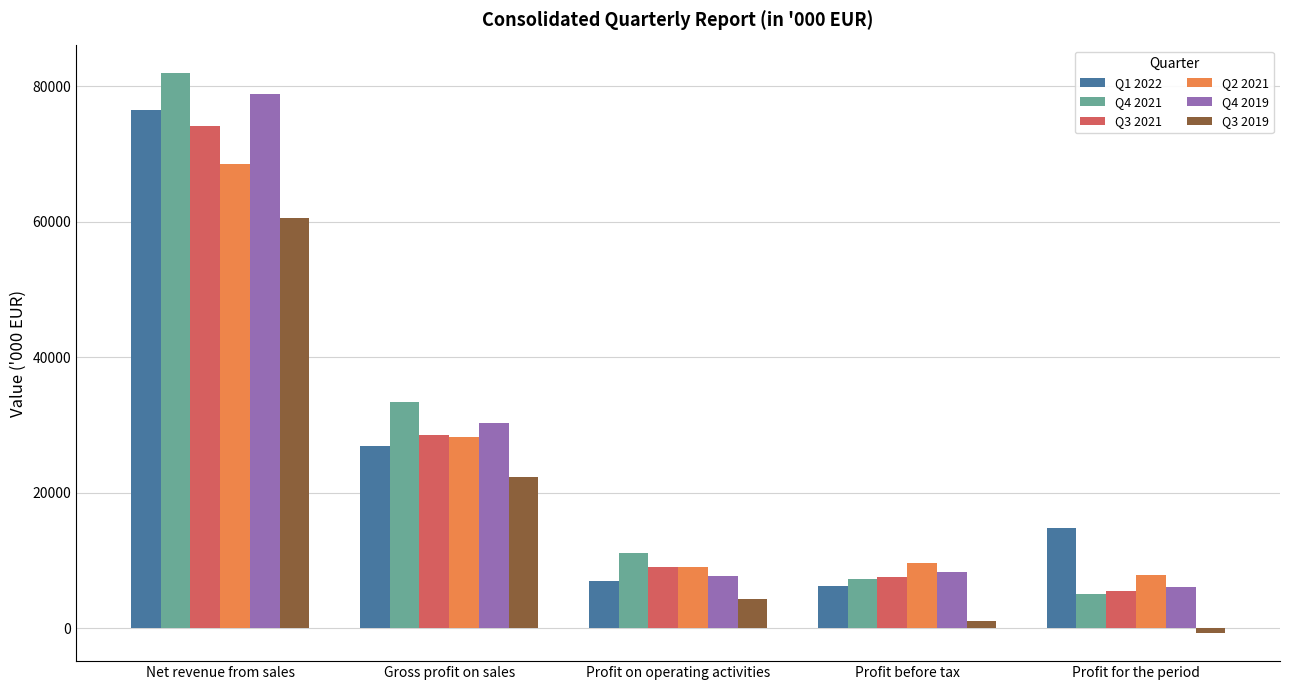

Reading right to left, extract all data points from this chart.

Q1 2022: Profit for the period=14721.3	Profit before tax=6272.6	Profit on operating activities=6921.4	Gross profit on sales=26825.2	Net revenue from sales=76511.9
Q4 2021: Profit for the period=5048.0	Profit before tax=7281.0	Profit on operating activities=11119.0	Gross profit on sales=33414.0	Net revenue from sales=81868.0
Q3 2021: Profit for the period=5498.0	Profit before tax=7528.0	Profit on operating activities=9040.0	Gross profit on sales=28508.0	Net revenue from sales=74168.0
Q2 2021: Profit for the period=7794.0	Profit before tax=9661.0	Profit on operating activities=8984.0	Gross profit on sales=28247.7	Net revenue from sales=68524.0
Q4 2019: Profit for the period=6116.6	Profit before tax=8312.0	Profit on operating activities=7724.3	Gross profit on sales=30315.6	Net revenue from sales=78809.9
Q3 2019: Profit for the period=-758.0	Profit before tax=1032.7	Profit on operating activities=4349.9	Gross profit on sales=22352.6	Net revenue from sales=60546.1